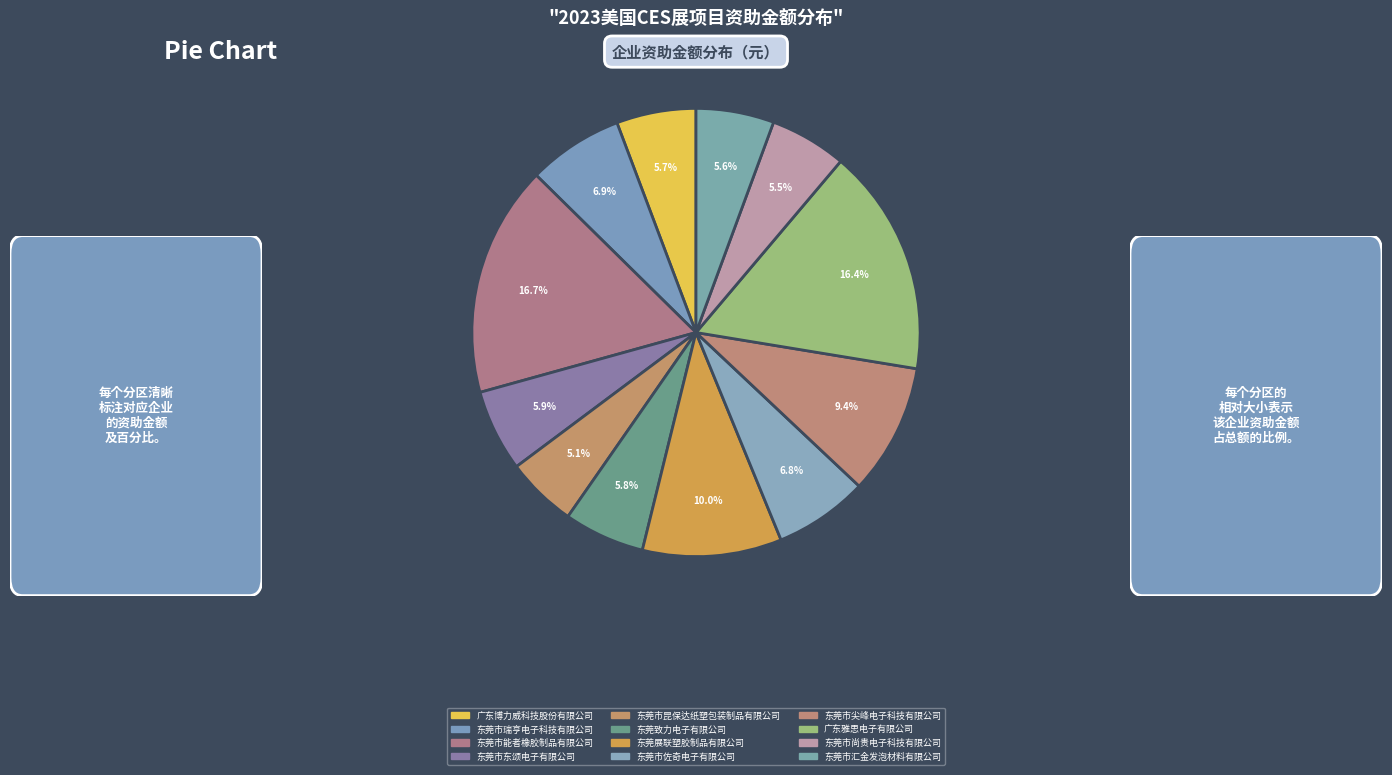

Is 东莞市瑞亨电子科技有限公司 the majority of the pie?

No